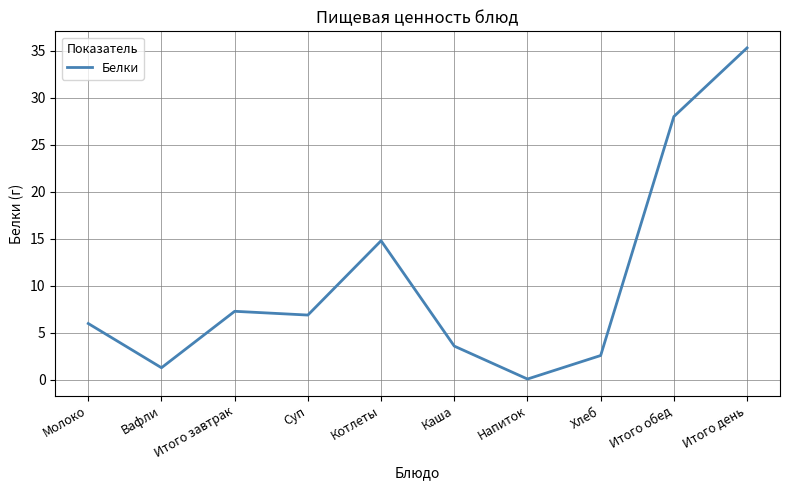

At which category does the data reach its first local valley?

Вафли